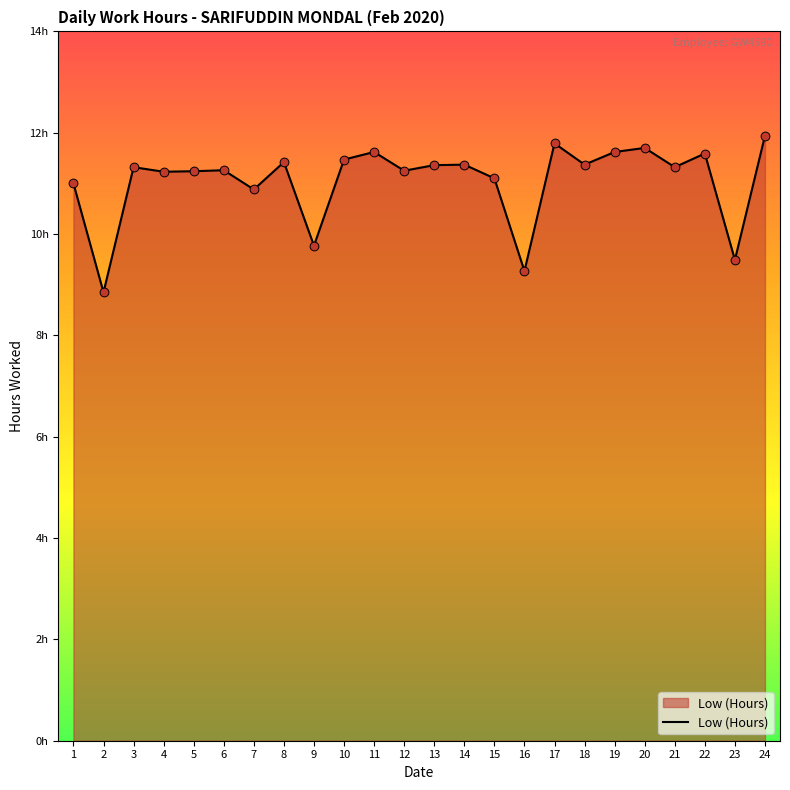

What is the change in value from 4 to 19?

+0.4